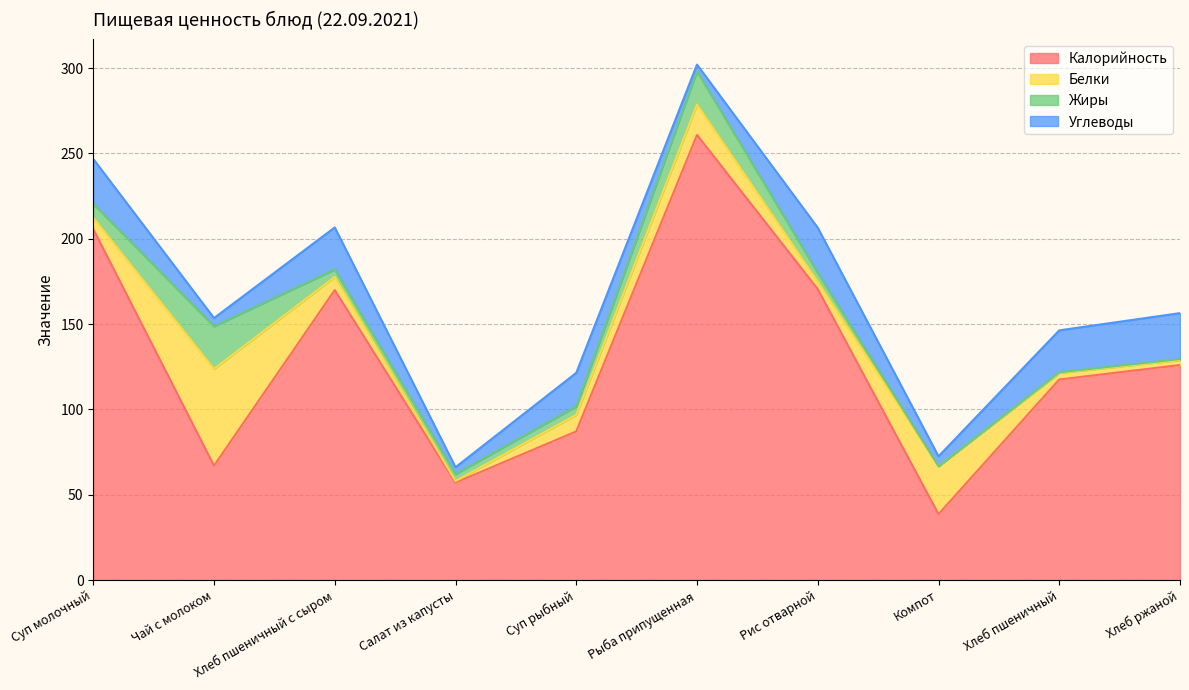

What is the approximate value of Калорийность at Чай с молоком?

67.0